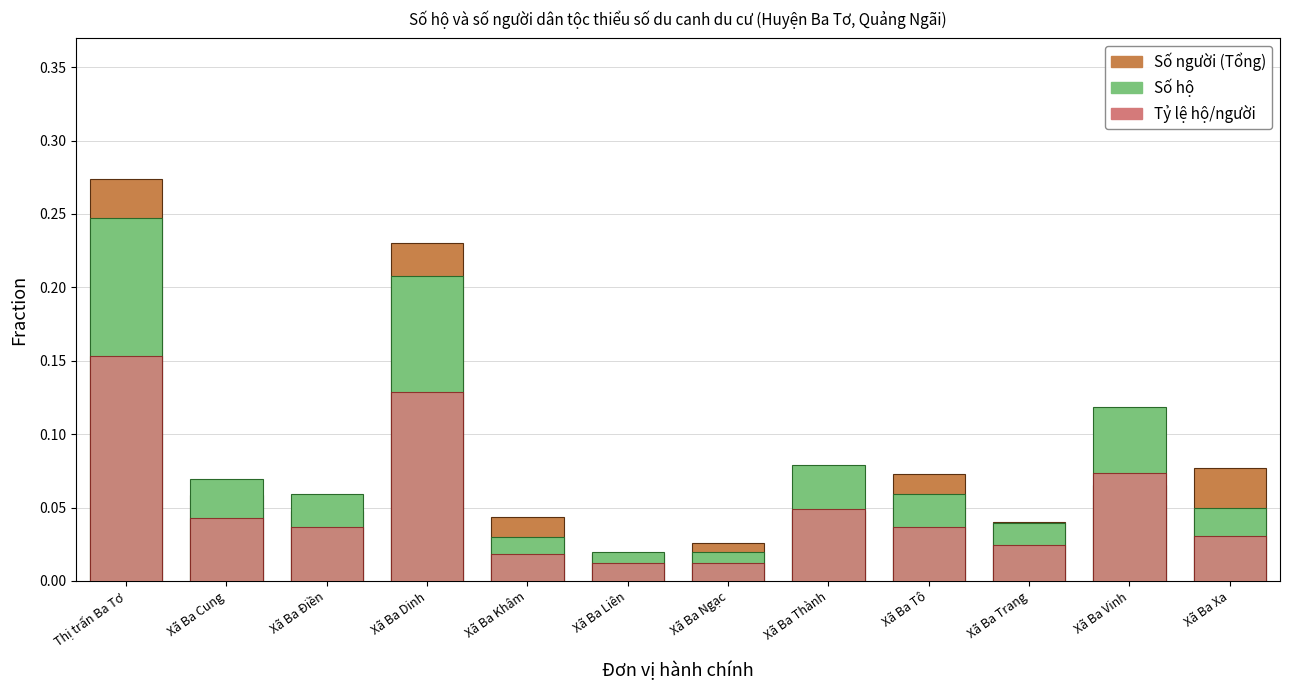

How many distinct data groups are displayed?

3